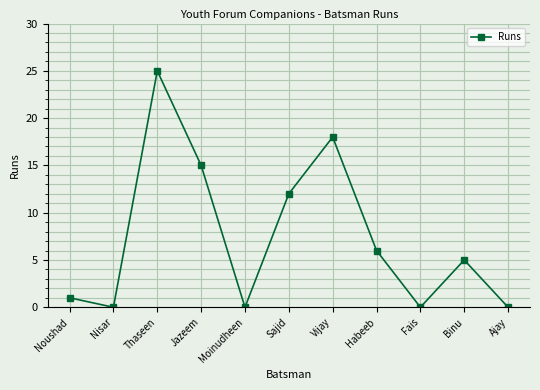

At which label is the value closest to 12?

Sajid